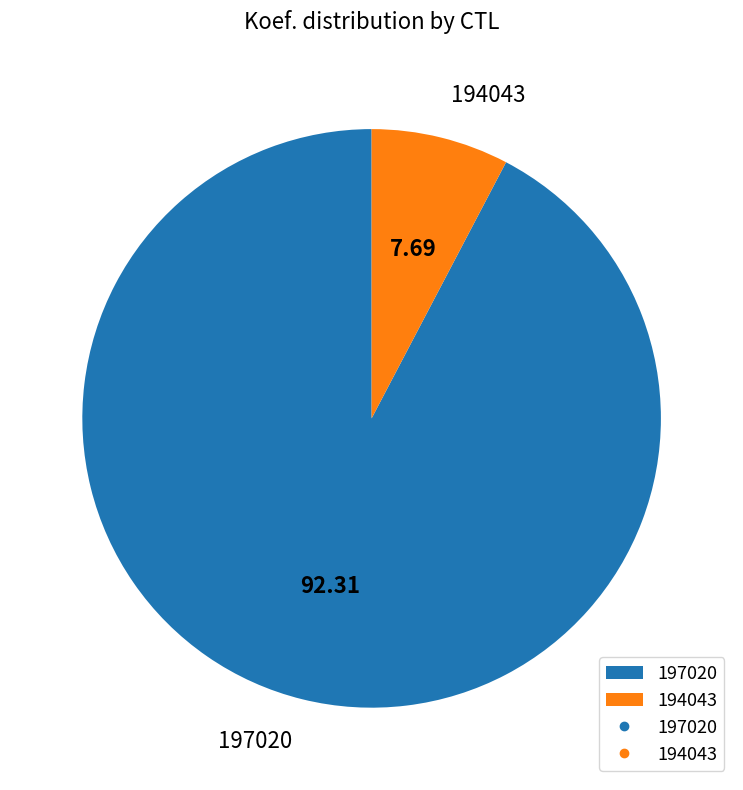

Rank the categories by value from lowest to highest.

194043, 197020